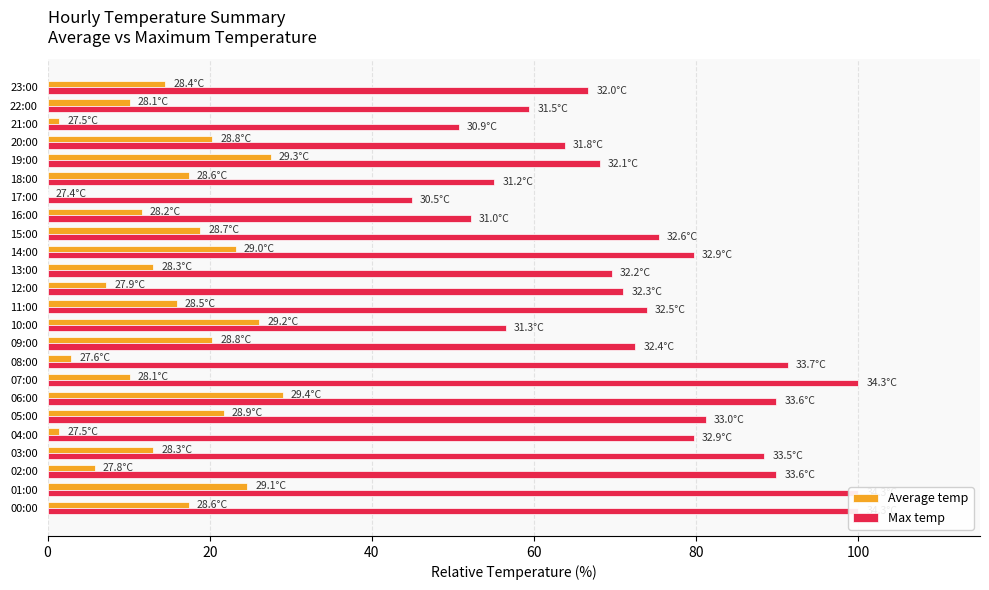

List the series in order of their peak value, highest first.

Max temp, Average temp